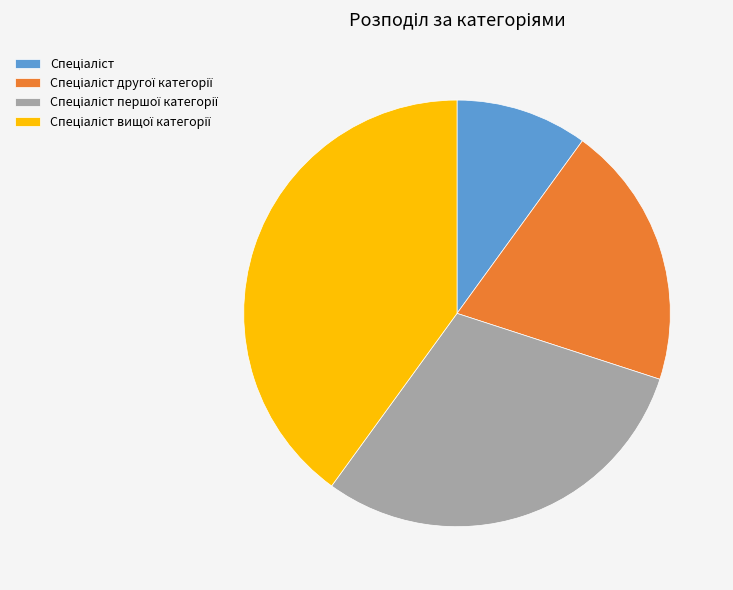

Does any single category account for the majority?

No